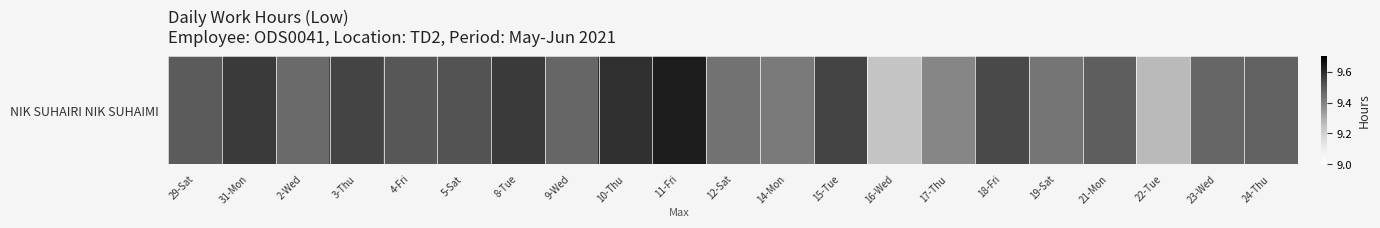

How many data points does each series have?

21